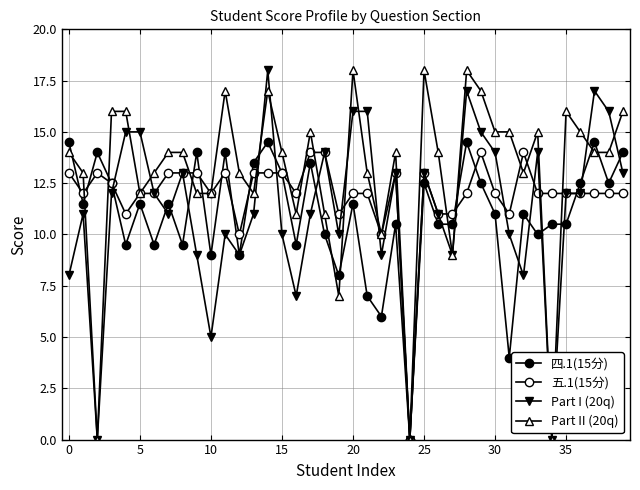

True or false: 四.1(15分) has more than 1 interior local peaks.

True